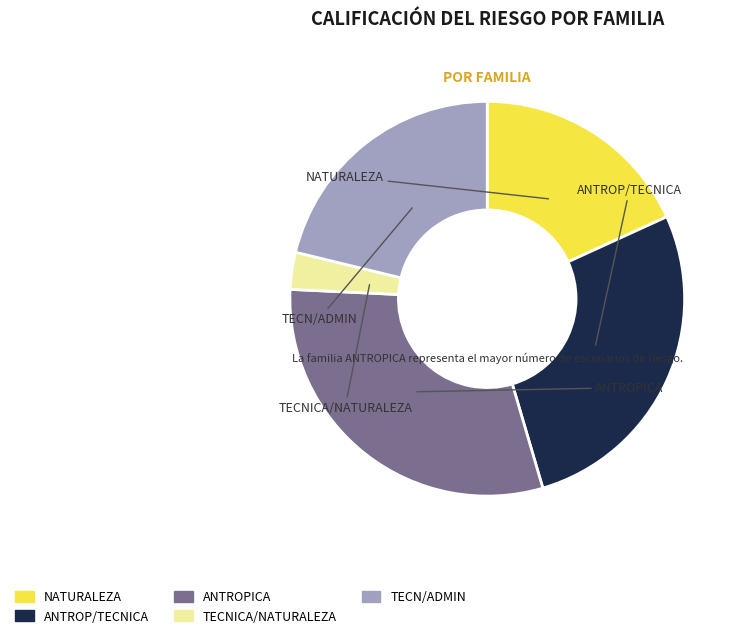

Count the number of slices in the pie.

5